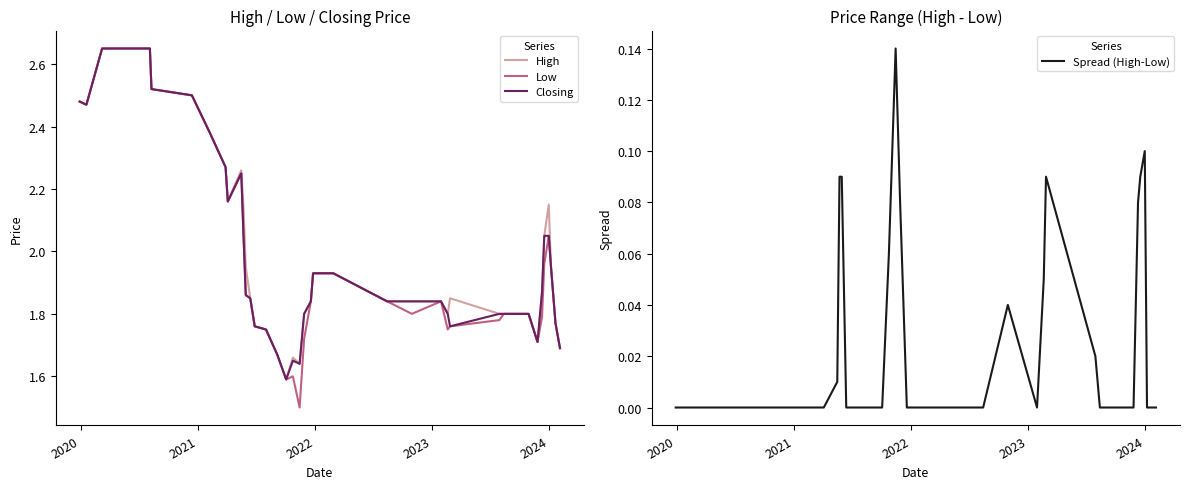

What is the difference between the maximum and minimum values in the Spread (High-Low) series?

0.1